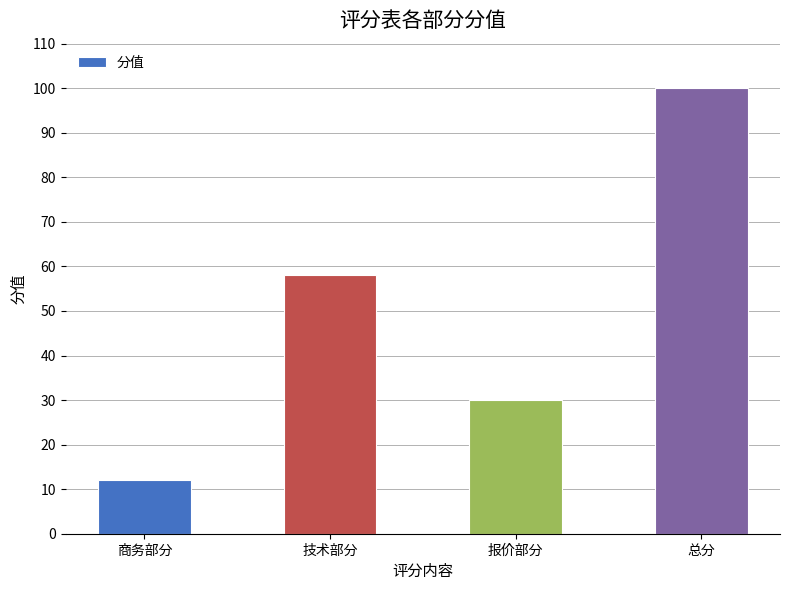

What position from the right is 报价部分?

2